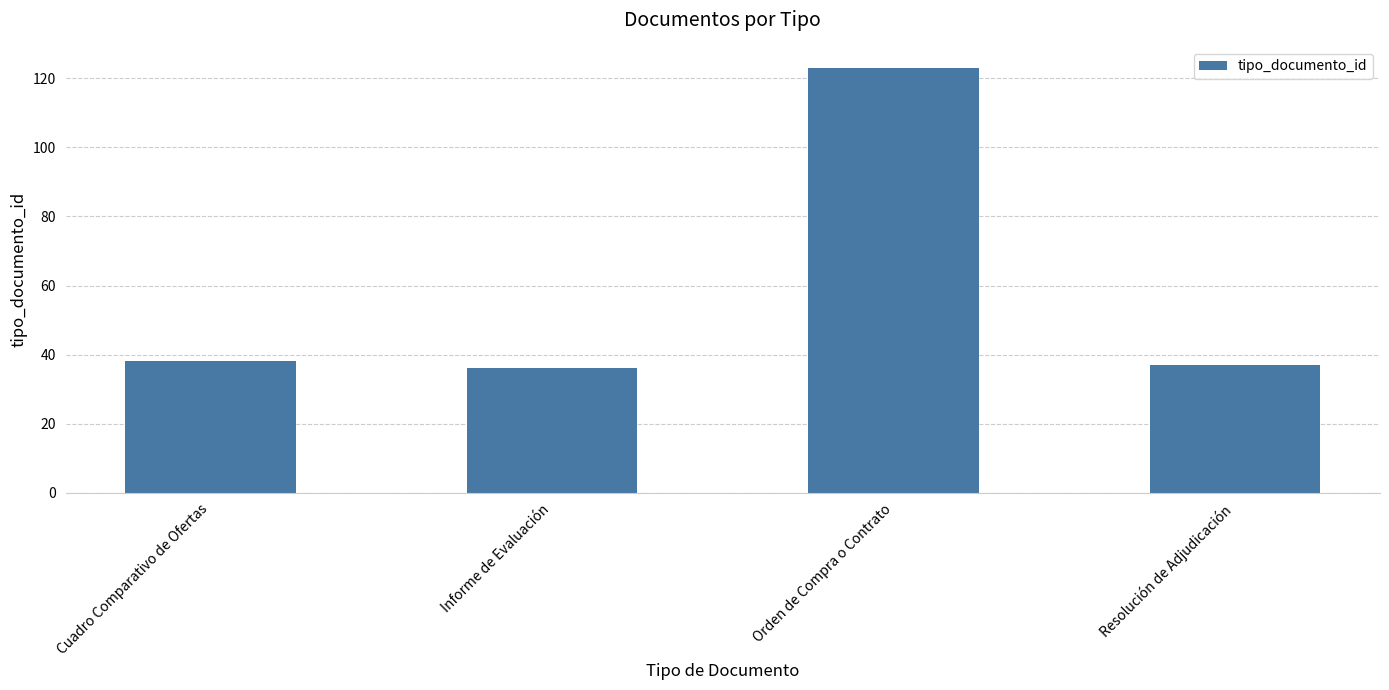

How many bars are there in total?

4